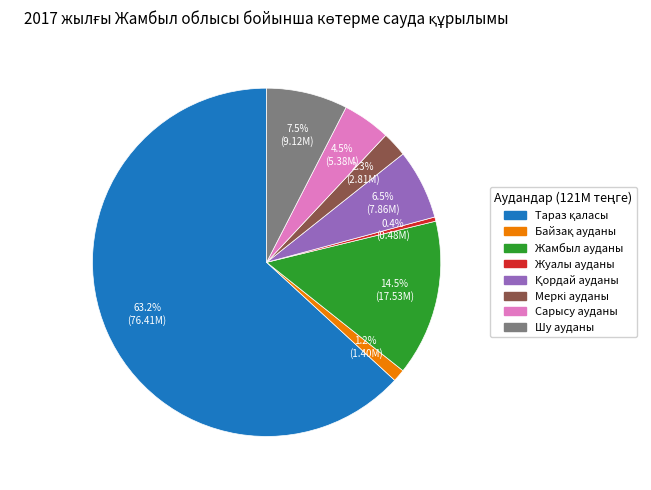

Does Жуалы ауданы account for over 50% of the chart?

No